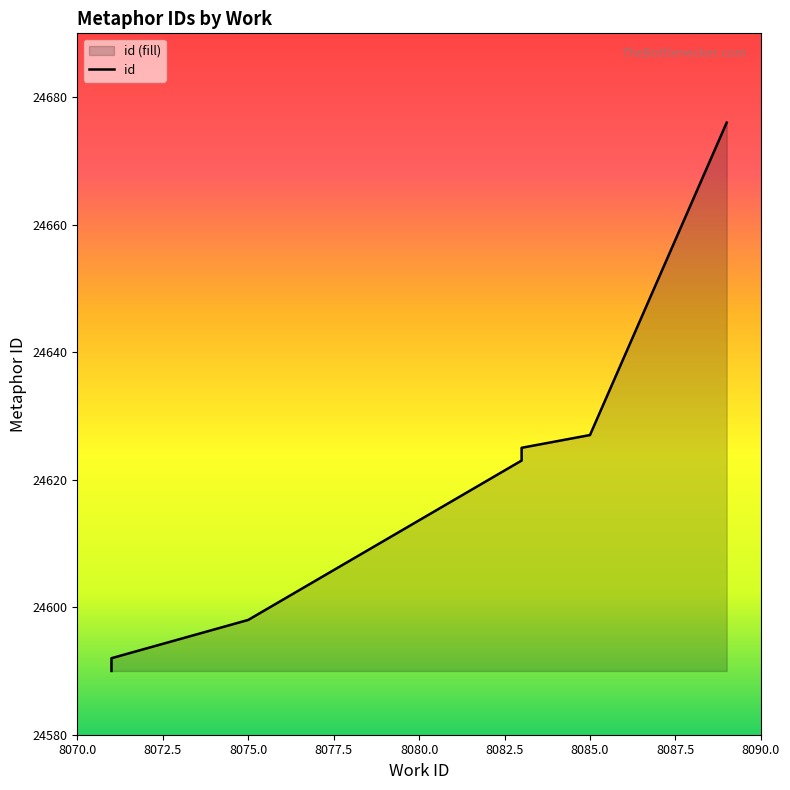

How many distinct data groups are displayed?

1